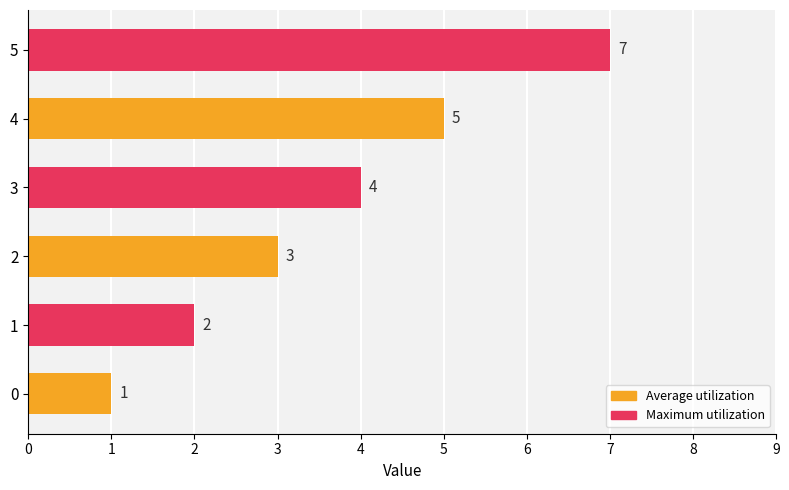

At which label is the value closest to 4?

3